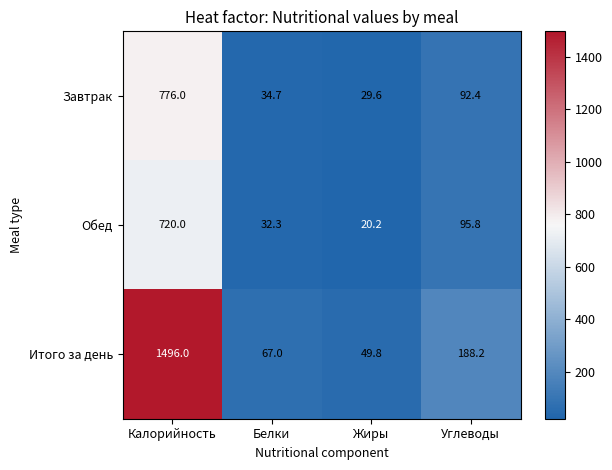

Read the Итого за день value at Калорийность.

1496.0